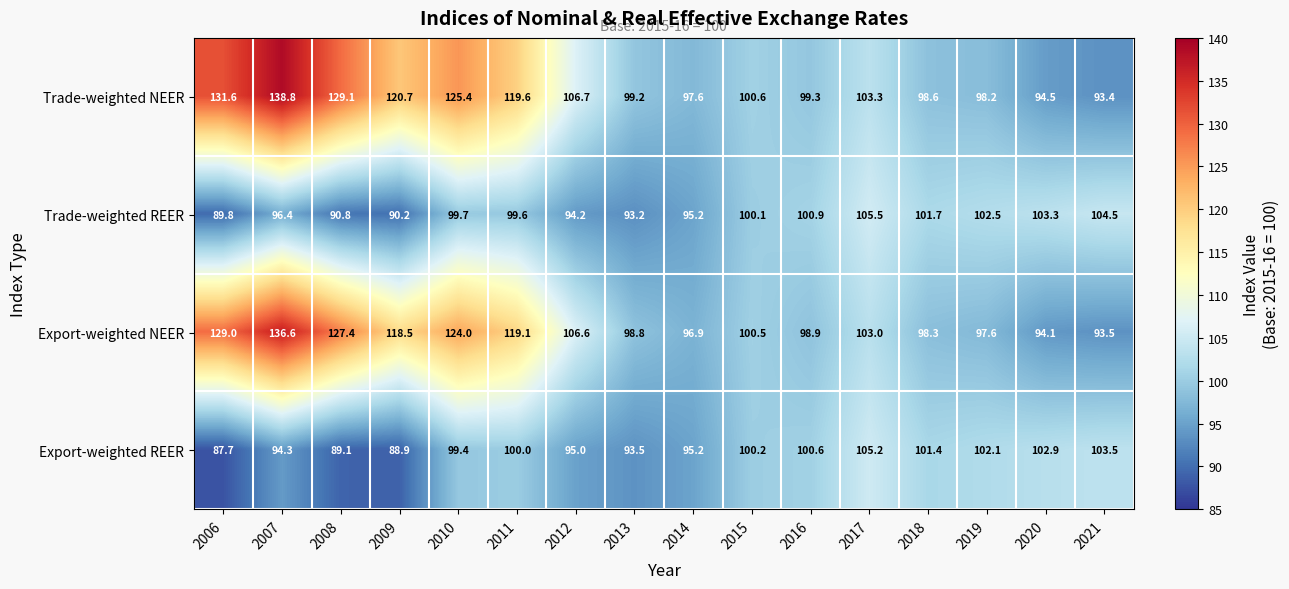

At 2019, list the series in order from largest to smallest.

Trade-weighted REER, Export-weighted REER, Trade-weighted NEER, Export-weighted NEER